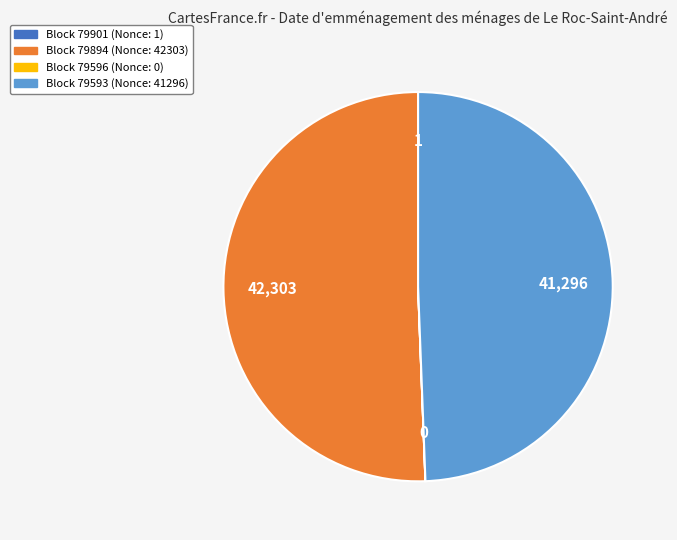

Is there a majority slice in this chart?

Yes